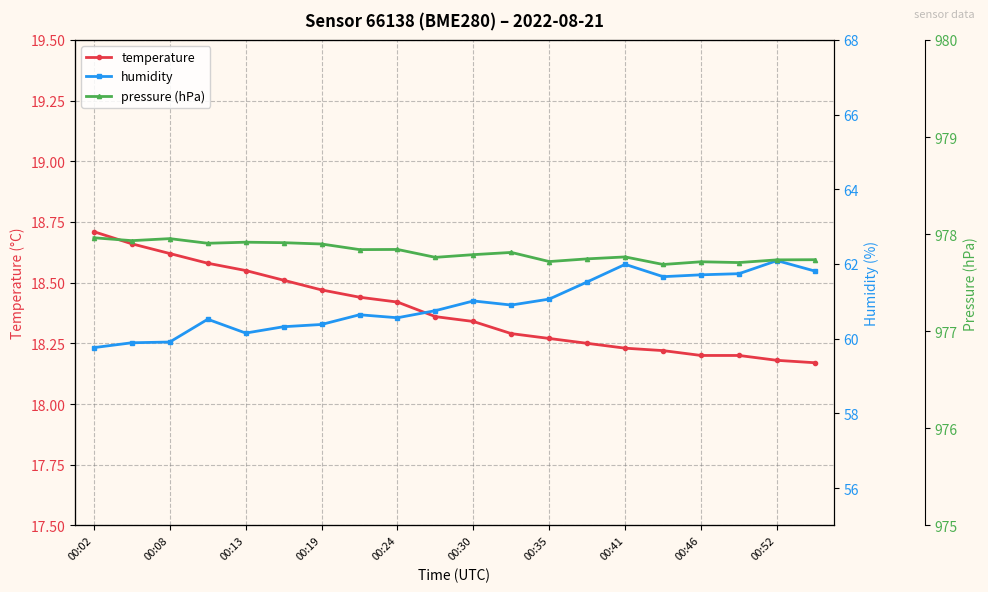

How many temperature values are between 18 and 19?

20